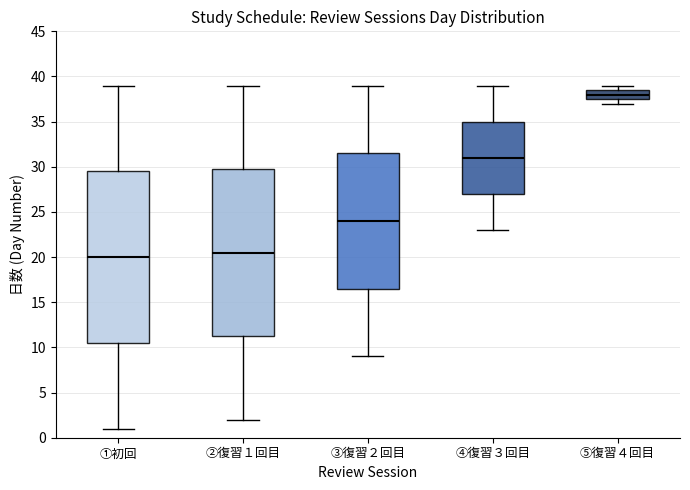

Which box's median line is the lowest?

①初回